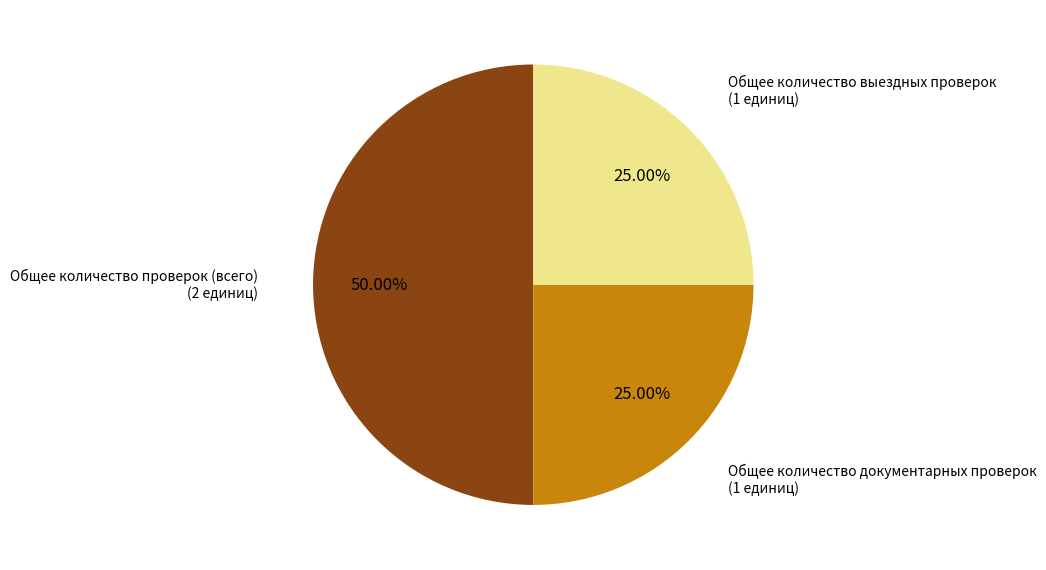

How many slices are in this pie chart?

3